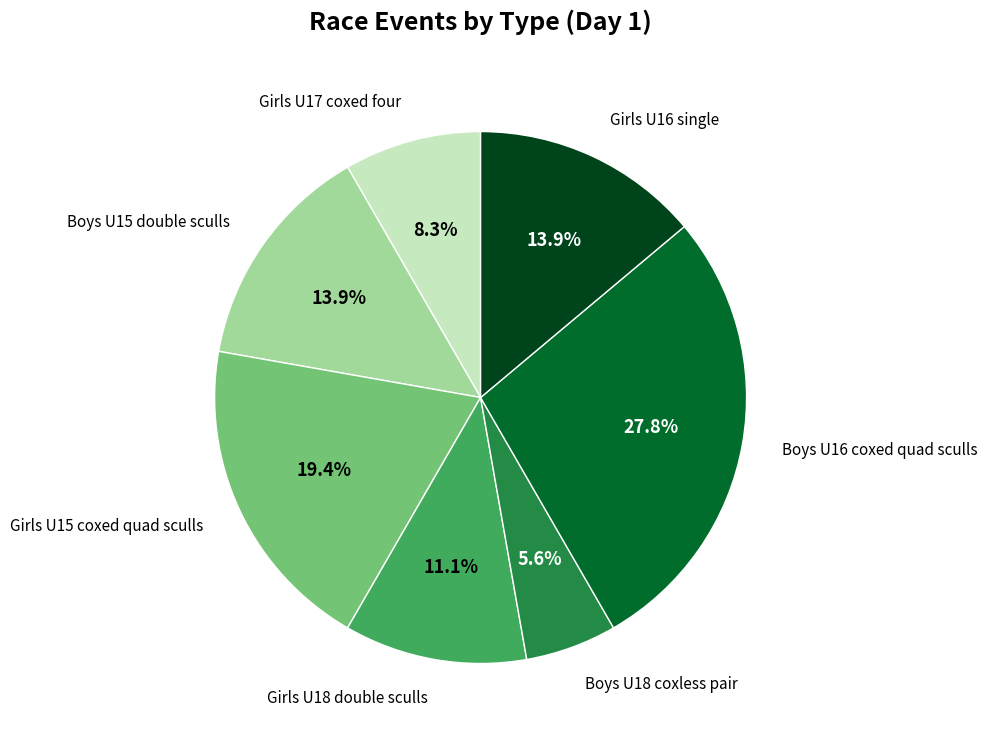

How many slices are in this pie chart?

7